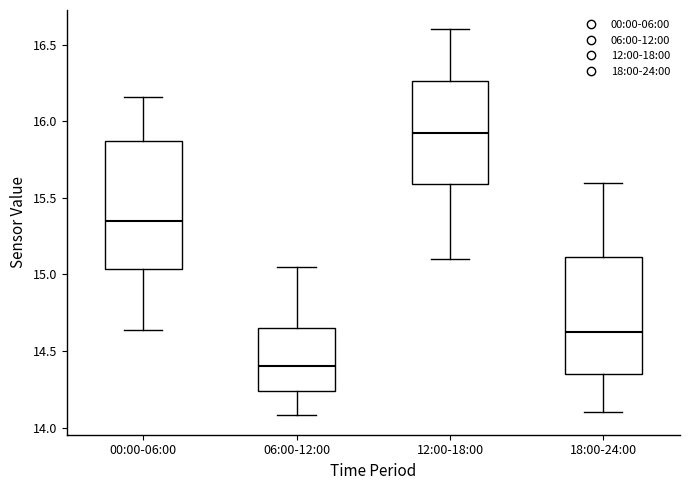

Reading left to right, read every box against the y-axis: the position of its median line, the range the box covers, and the ends of its whiskers. The values are not printed on the chart, so give them approximately, as read against the axis.

00:00-06:00: median 15.35, box 15.05 to 15.85, whiskers 14.65 to 16.15
06:00-12:00: median 14.40, box 14.25 to 14.65, whiskers 14.10 to 15.05
12:00-18:00: median 15.95, box 15.60 to 16.25, whiskers 15.10 to 16.60
18:00-24:00: median 14.65, box 14.35 to 15.10, whiskers 14.10 to 15.60